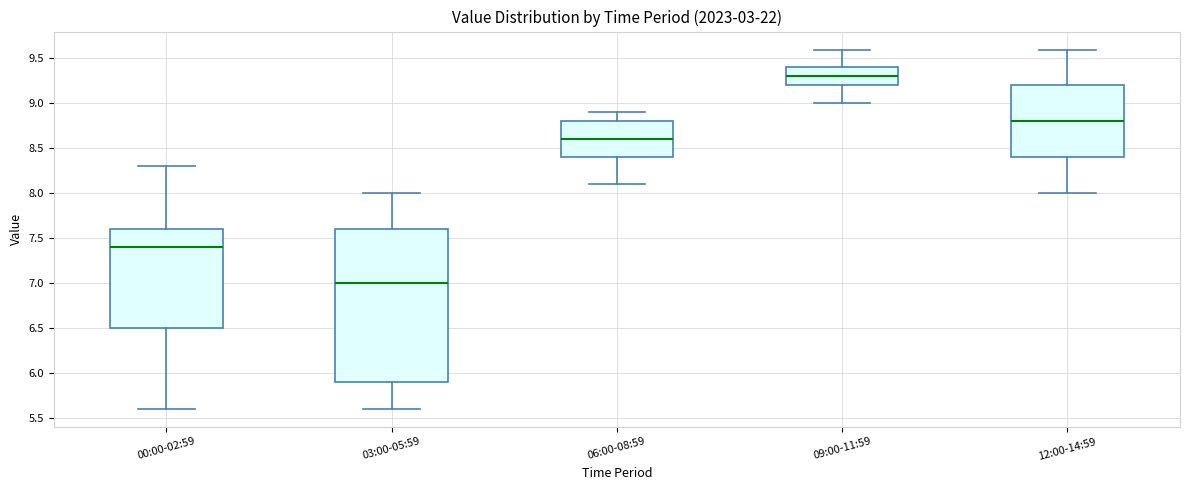

Which box is the tallest, from its lower edge to its upper edge?

03:00-05:59